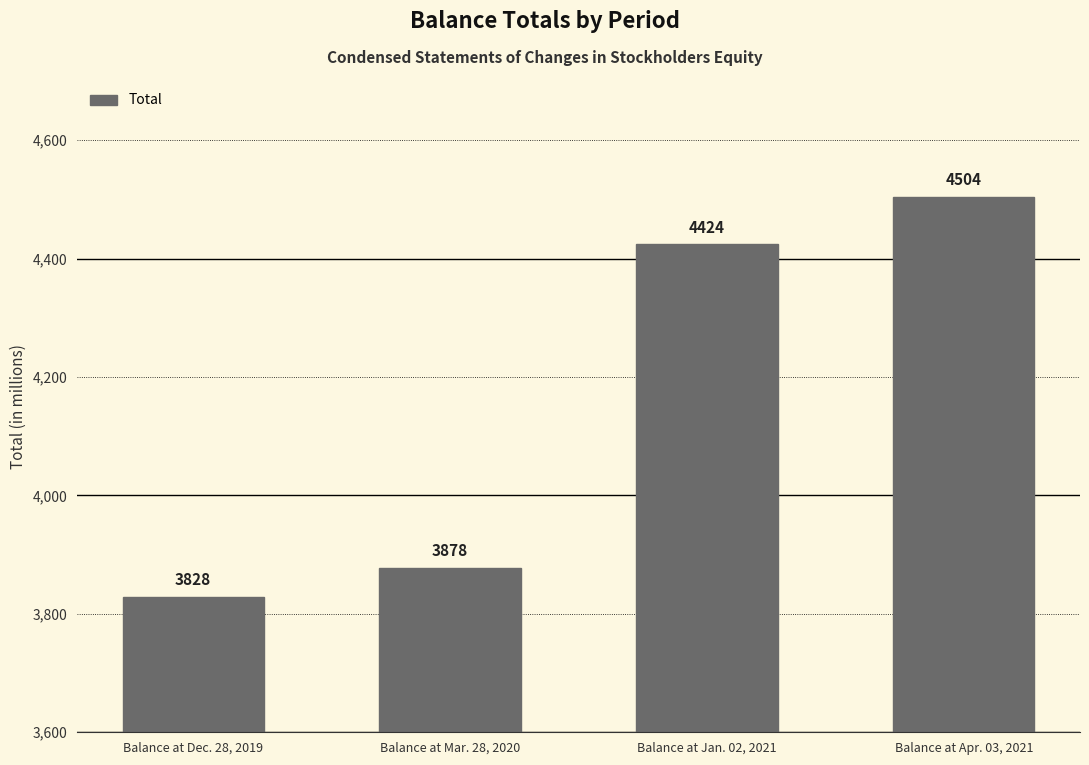

Are the bars grouped side by side (vs. stacked)?

No